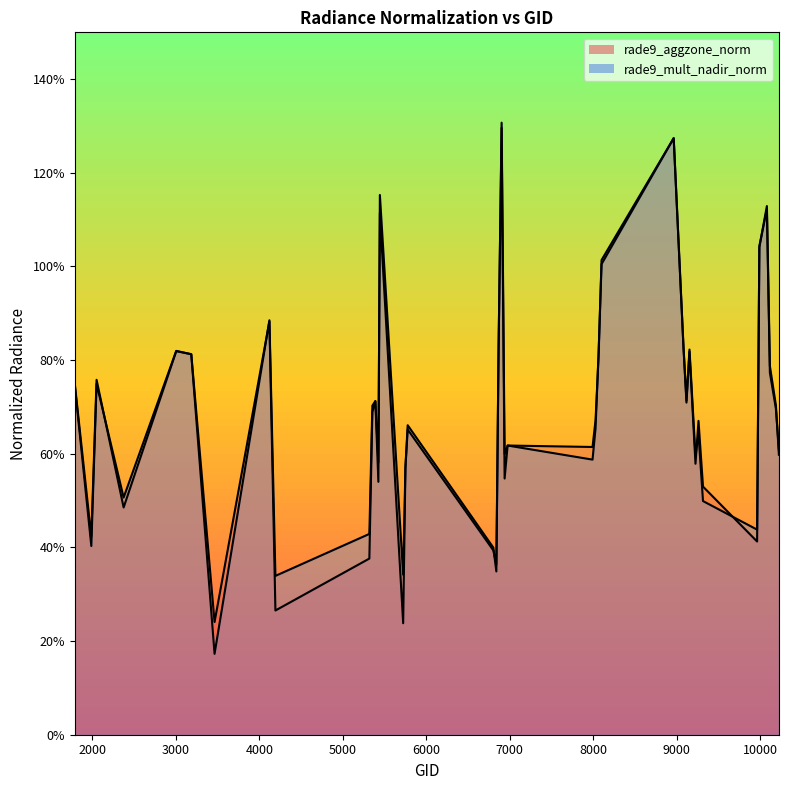

Reading left to right, list all the values displayed in this chart.

rade9_aggzone_norm: 0.7	0.4	0.8	0.5	0.8	0.8	0.2	0.9	0.3	0.4	0.7	0.7	0.6	1.1	0.2	0.6	0.7	0.4	0.4	0.8	1.3	0.5	0.6	0.6	0.7	0.8	1.0	1.3	0.8	0.7	0.8	0.6	0.7	0.5	0.4	1.0	1.1	0.8	0.7	0.6
rade9_mult_nadir_norm: 0.7	0.4	0.7	0.5	0.8	0.8	0.2	0.9	0.3	0.4	0.7	0.7	0.5	1.2	0.3	0.6	0.7	0.4	0.3	0.8	1.3	0.6	0.6	0.6	0.7	0.8	1.0	1.3	0.8	0.7	0.8	0.6	0.6	0.5	0.4	1.0	1.1	0.8	0.7	0.6